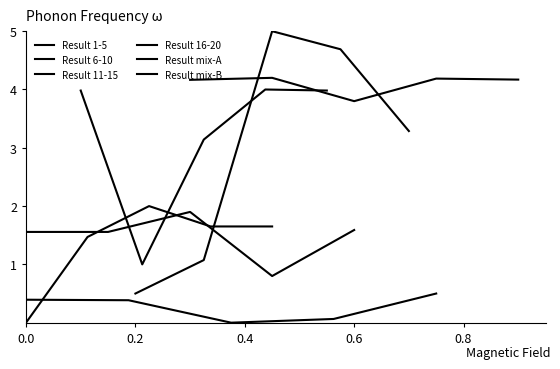

What is the minimum value for Result 6-10?

1.0